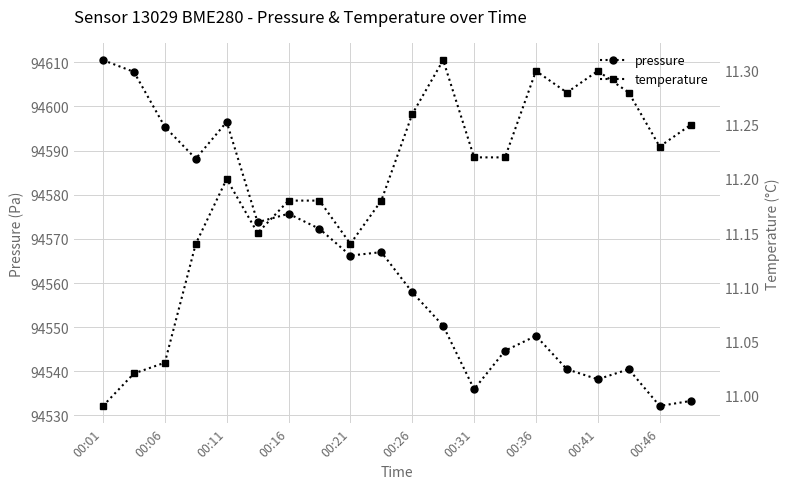

Count the number of data series in this chart.

2